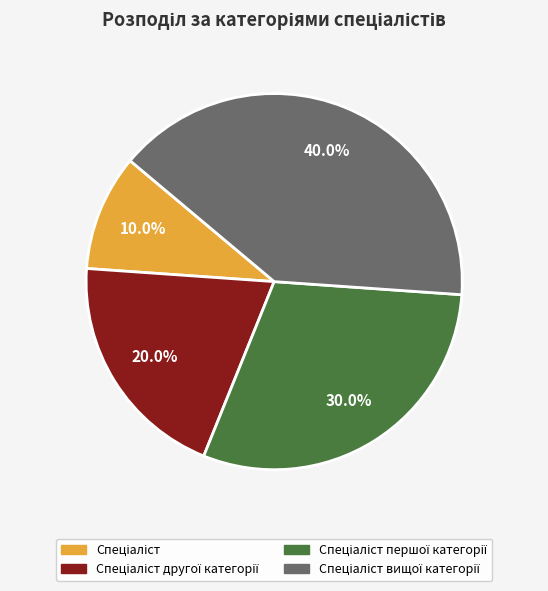

Does any single category account for the majority?

No